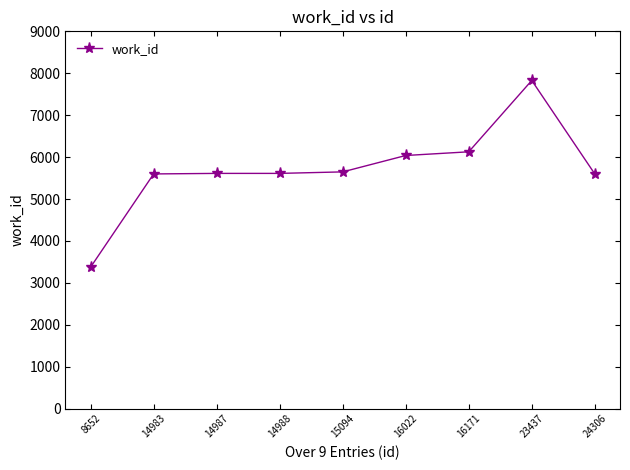

Count the number of categories in the chart.

9